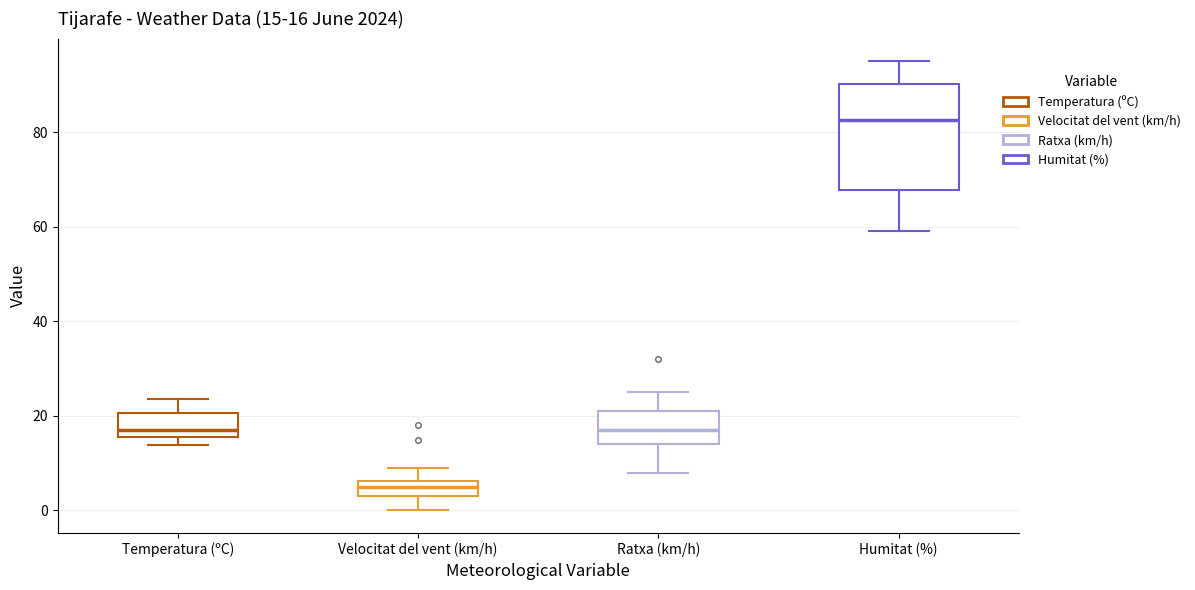

Which box has the highest median line?

Humitat (%)